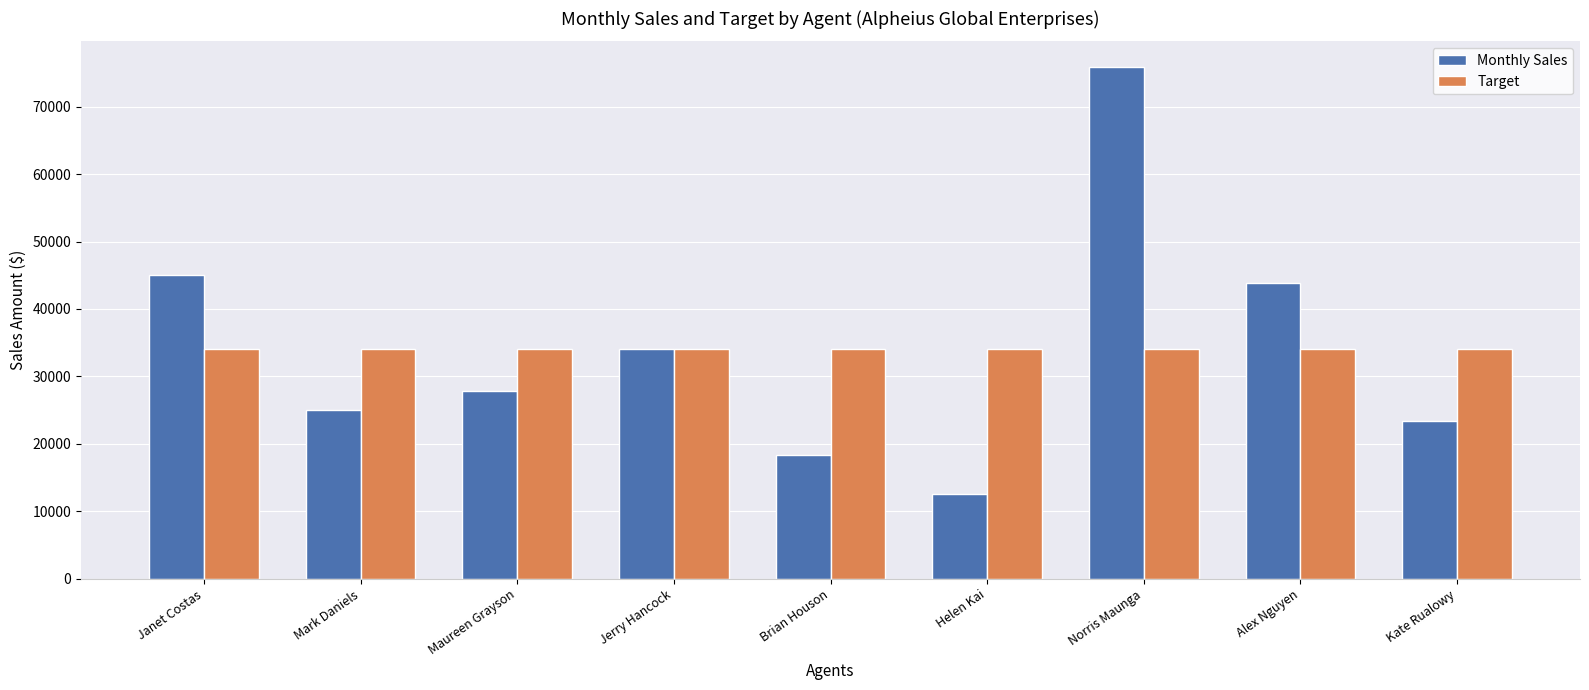

Are the bars grouped side by side (vs. stacked)?

Yes